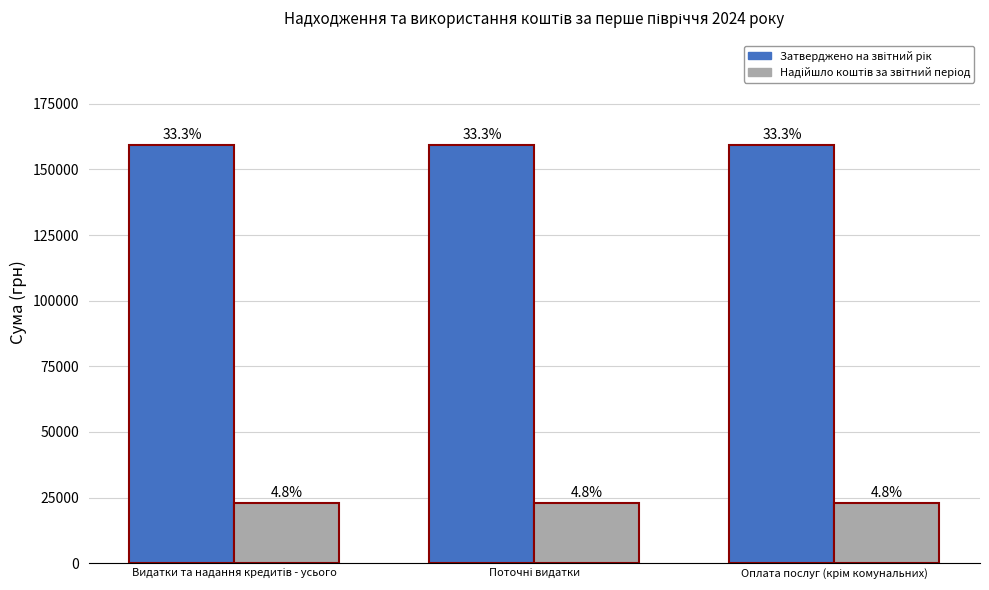

The value of Затверджено на звітний рік at Видатки та надання кредитів - усього is 284675. True or false?

False